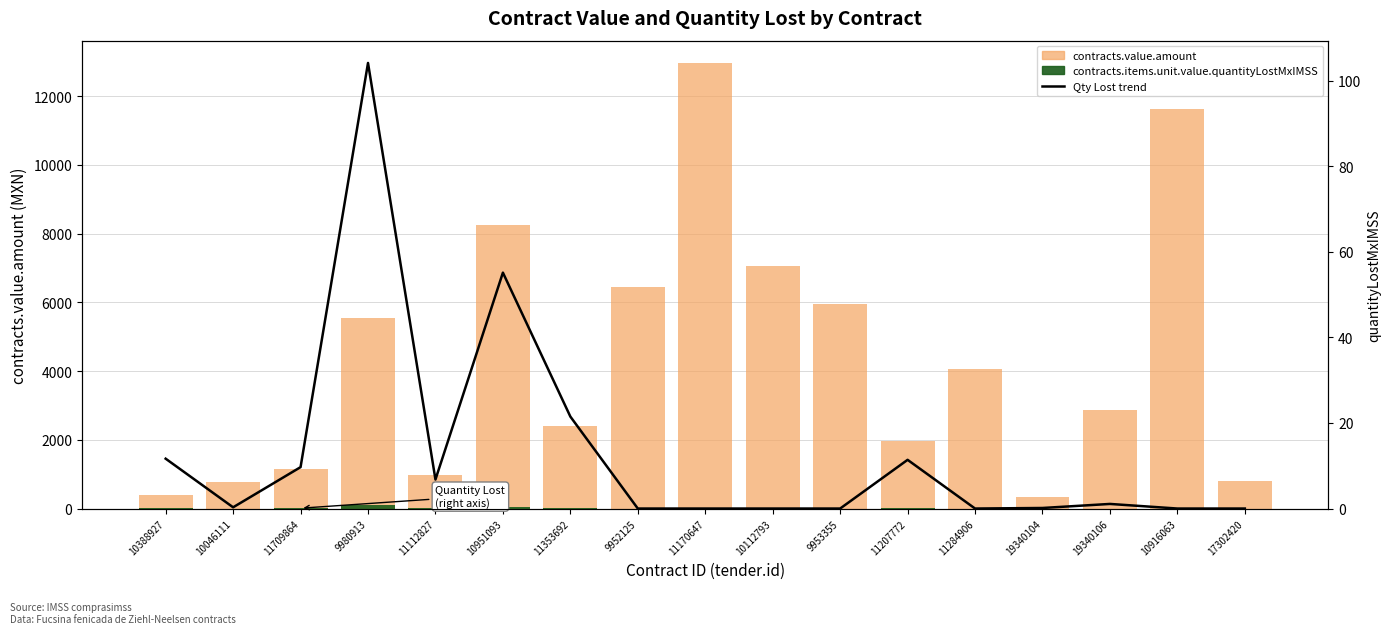

Which series changed the most between 11112827 and 11207772?

contracts.value.amount